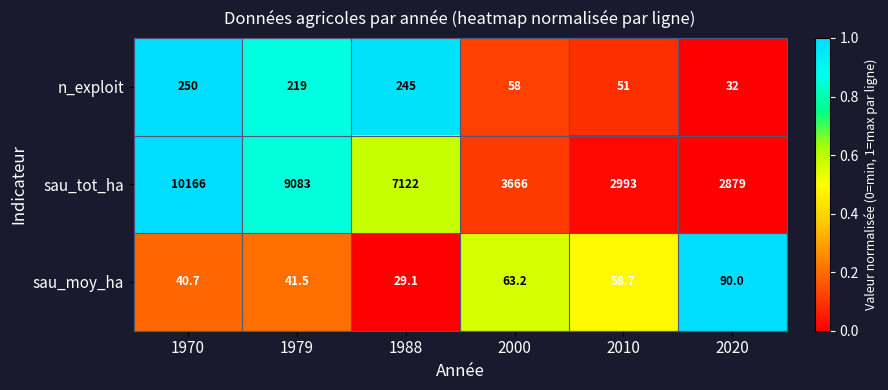

What is the difference between the maximum and minimum values in the sau_moy_ha series?

60.9